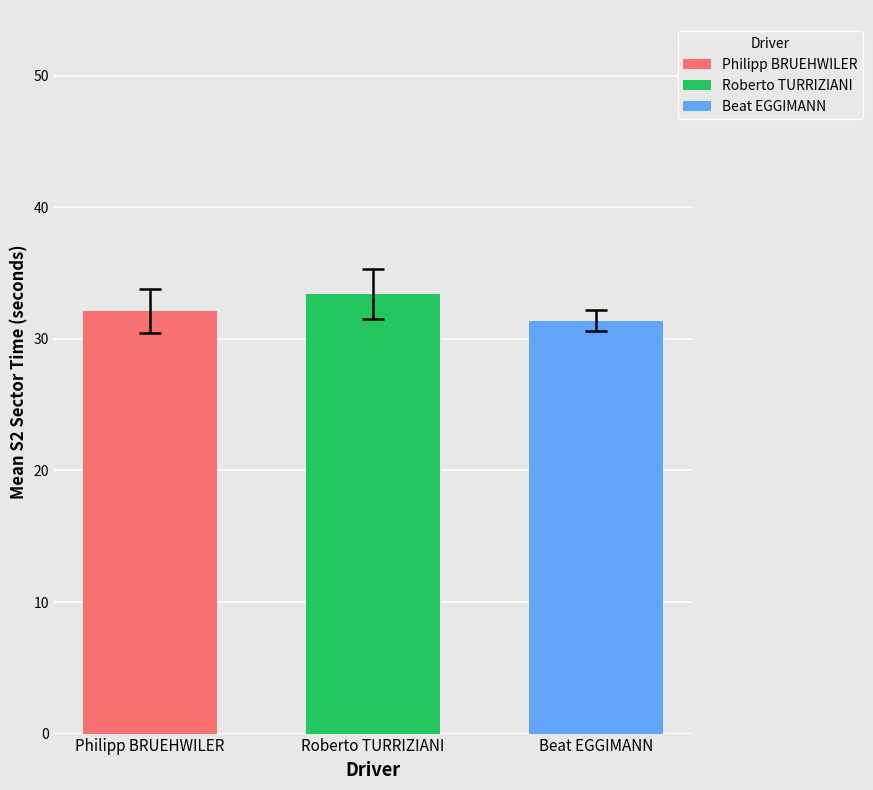

Reading left to right, transcribe all the data shown in this chart.

32.1	33.4	31.4